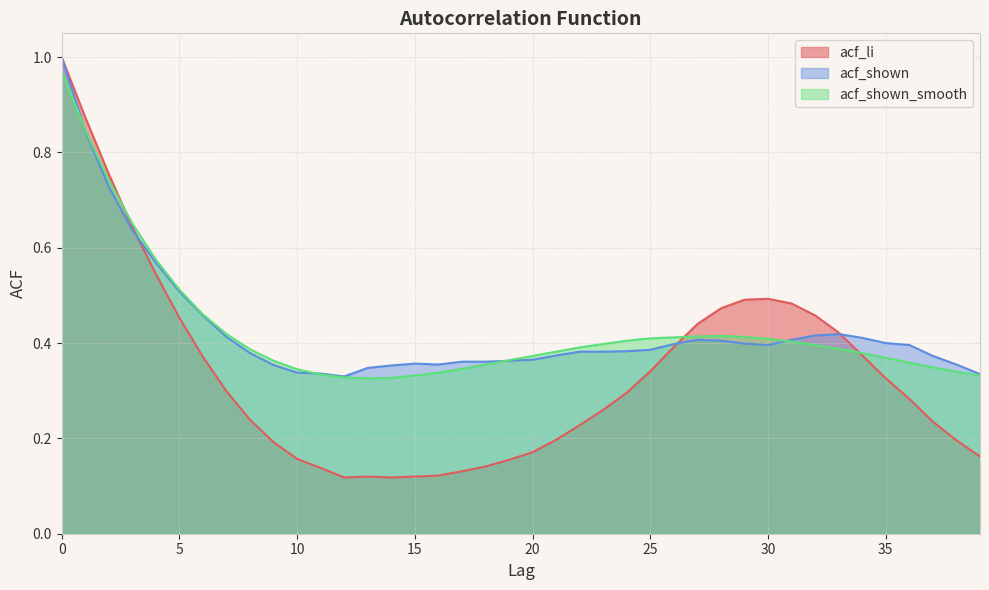

Read the acf_shown value at 35.

0.4